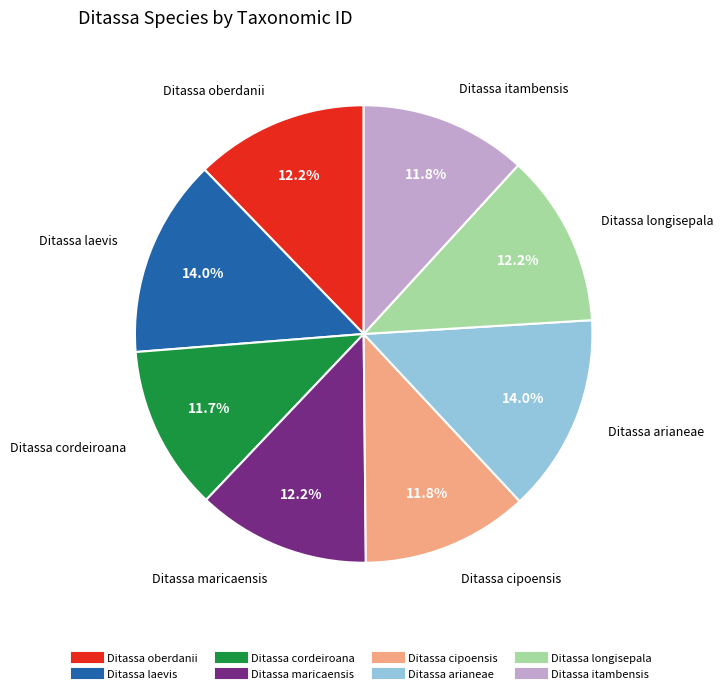

What is the ratio of the value at Ditassa laevis to the value at Ditassa maricaensis?

1.1